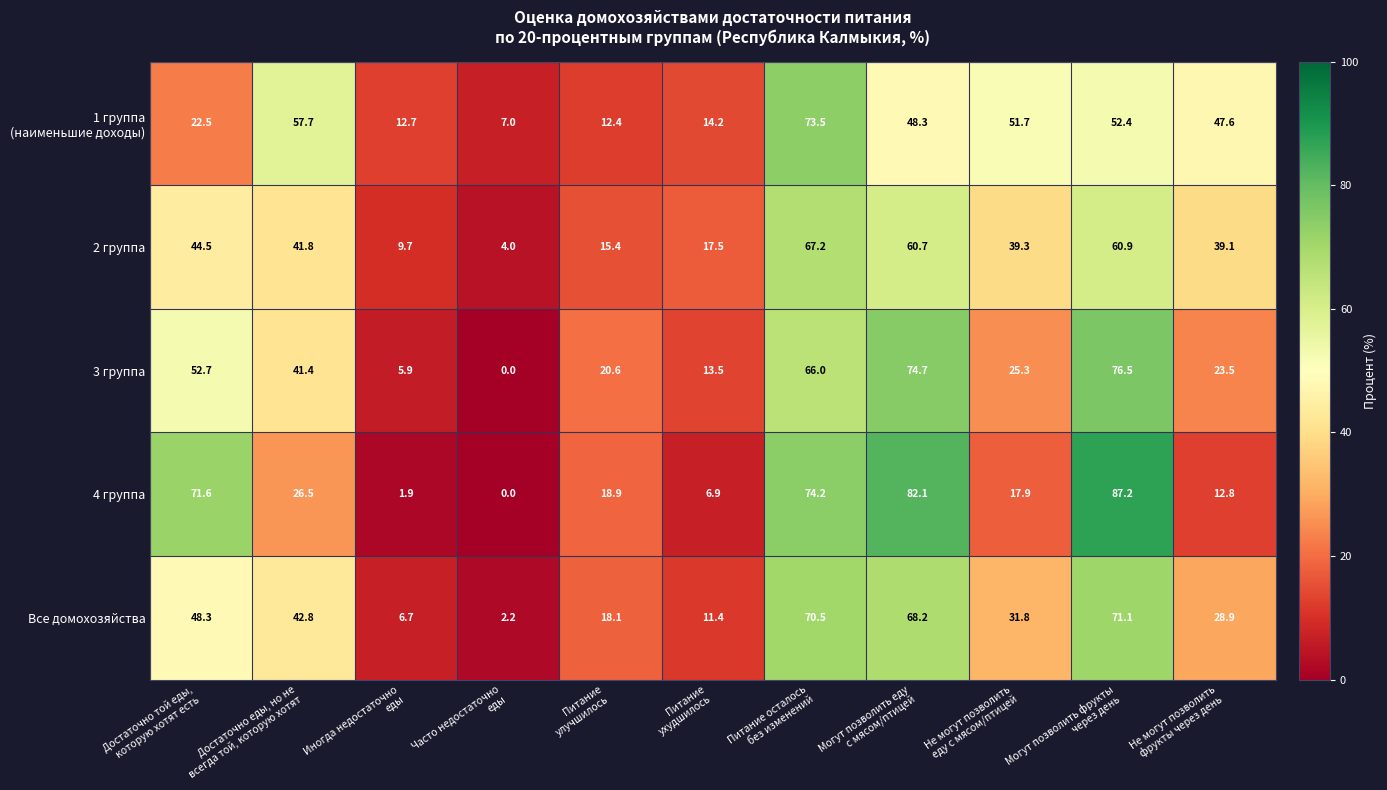

What is the difference between the maximum and minimum values in the 2 группа series?

63.2